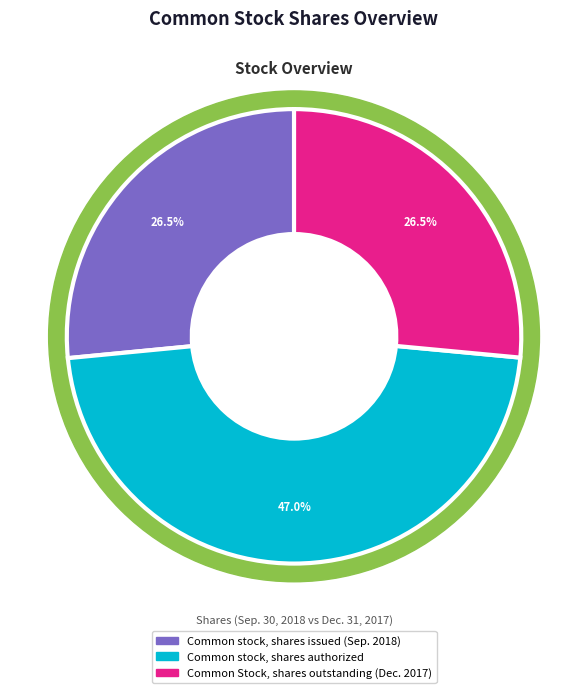

Is Common stock, shares issued (Sep. 2018) the majority of the pie?

No